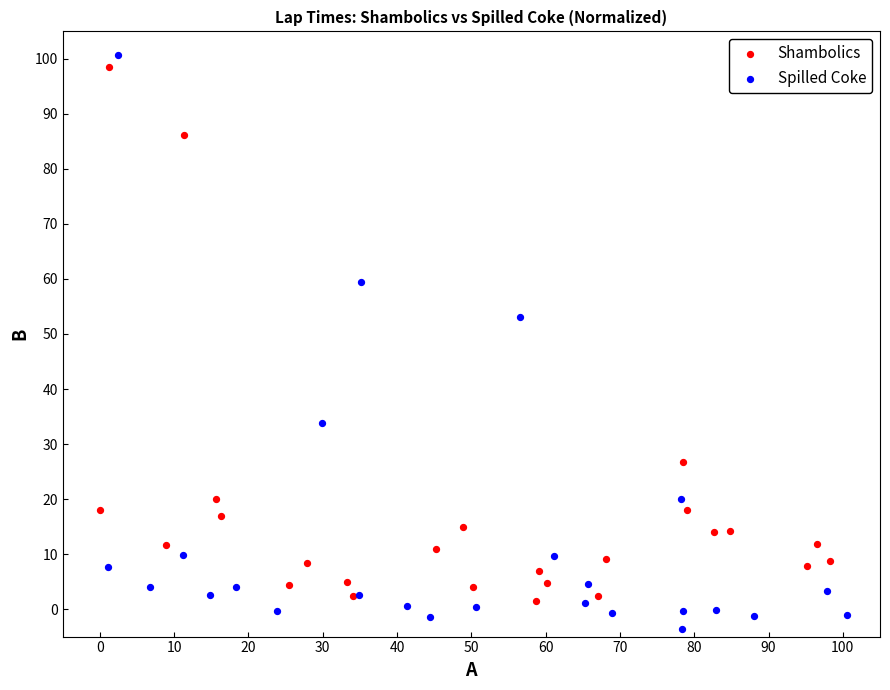

Which series contains the lowest Y value?

Spilled Coke